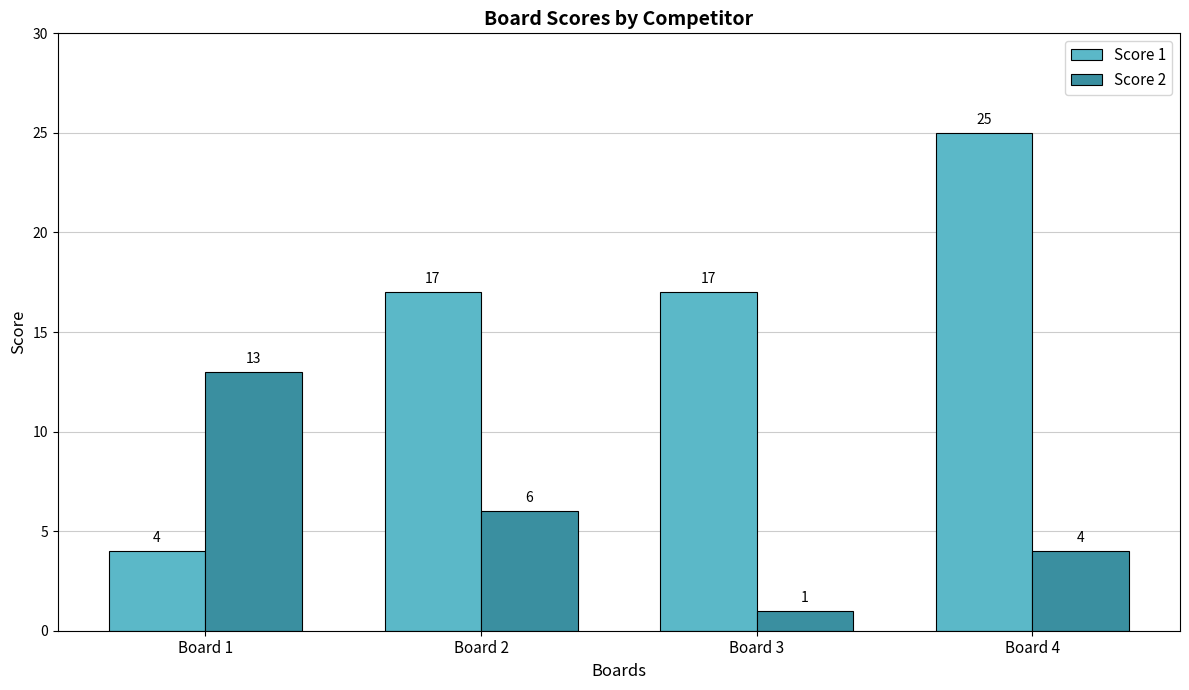

Count the number of categories in the chart.

4